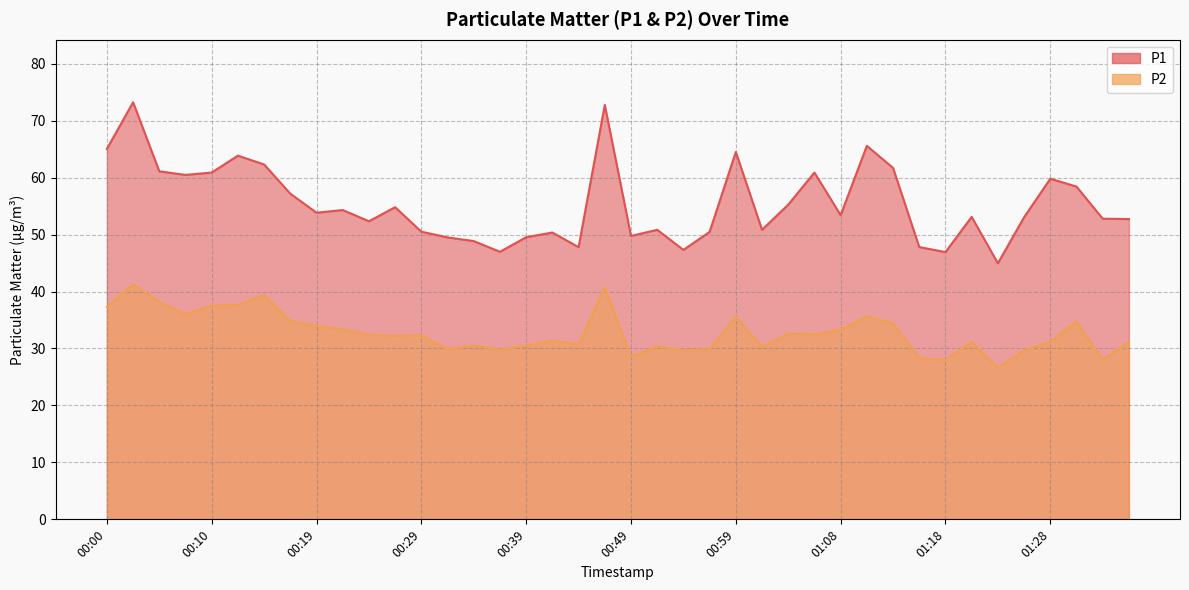

Reading left to right, transcribe all the data shown in this chart.

P1: 00:00=65.0	00:02=73.2	00:05=61.1	00:07=60.5	00:10=60.9	00:12=63.9	00:15=62.3	00:17=57.2	00:19=53.8	00:22=54.3	00:25=52.3	00:27=54.8	00:29=50.5	00:32=49.5	00:34=48.9	00:37=47.0	00:39=49.5	00:42=50.4	00:44=47.8	00:47=72.8	00:49=49.8	00:51=50.8	00:54=47.3	00:56=50.5	00:59=64.5	01:01=50.8	01:04=55.2	01:06=60.9	01:08=53.4	01:11=65.6	01:13=61.7	01:16=47.8	01:18=46.9	01:21=53.1	01:23=45.0	01:26=53.0	01:28=59.8	01:31=58.4	01:33=52.8	01:36=52.7
P2: 00:00=37.3	00:02=41.2	00:05=38.2	00:07=36.0	00:10=37.5	00:12=37.6	00:15=39.4	00:17=34.9	00:19=34.0	00:22=33.3	00:25=32.5	00:27=32.2	00:29=32.3	00:32=29.9	00:34=30.5	00:37=29.8	00:39=30.5	00:42=31.4	00:44=30.8	00:47=40.7	00:49=28.5	00:51=30.4	00:54=29.7	00:56=29.9	00:59=35.5	01:01=30.3	01:04=32.6	01:06=32.5	01:08=33.3	01:11=35.6	01:13=34.4	01:16=28.3	01:18=28.0	01:21=31.2	01:23=26.6	01:26=29.7	01:28=31.2	01:31=34.7	01:33=28.0	01:36=31.1